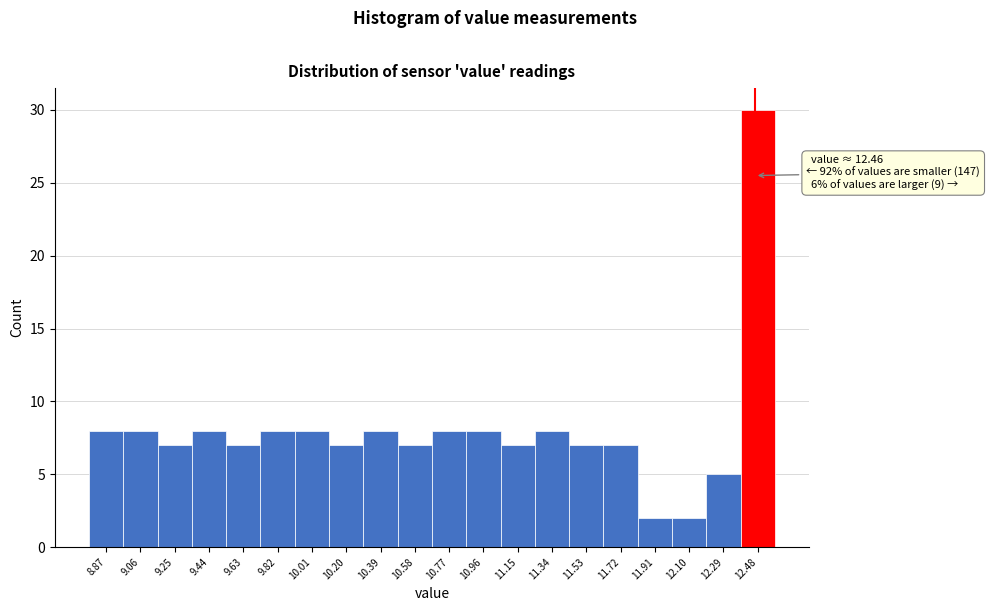

Over which range of the x-axis is the bar tallest?

12.38 to 12.58